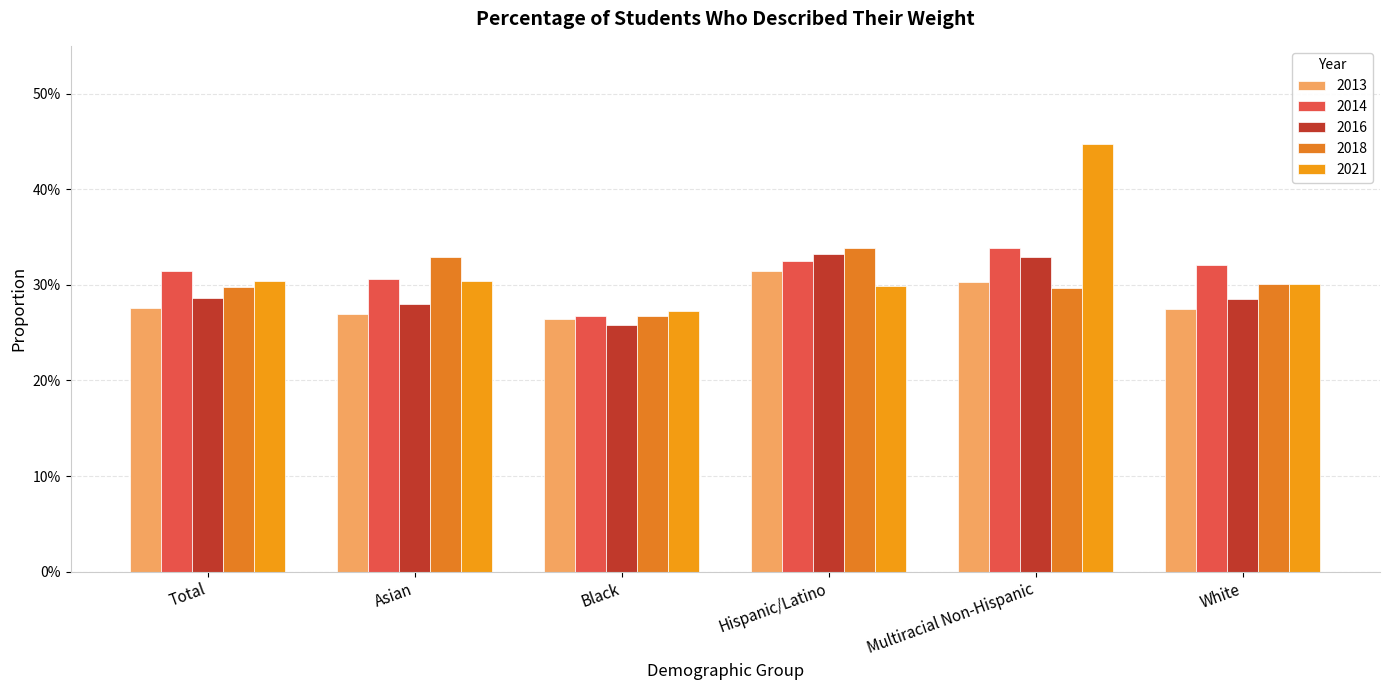

Reading left to right, what are all the values shown in this chart?

2013: Total=0.3	Asian=0.3	Black=0.3	Hispanic/Latino=0.3	Multiracial Non-Hispanic=0.3	White=0.3
2014: Total=0.3	Asian=0.3	Black=0.3	Hispanic/Latino=0.3	Multiracial Non-Hispanic=0.3	White=0.3
2016: Total=0.3	Asian=0.3	Black=0.3	Hispanic/Latino=0.3	Multiracial Non-Hispanic=0.3	White=0.3
2018: Total=0.3	Asian=0.3	Black=0.3	Hispanic/Latino=0.3	Multiracial Non-Hispanic=0.3	White=0.3
2021: Total=0.3	Asian=0.3	Black=0.3	Hispanic/Latino=0.3	Multiracial Non-Hispanic=0.4	White=0.3